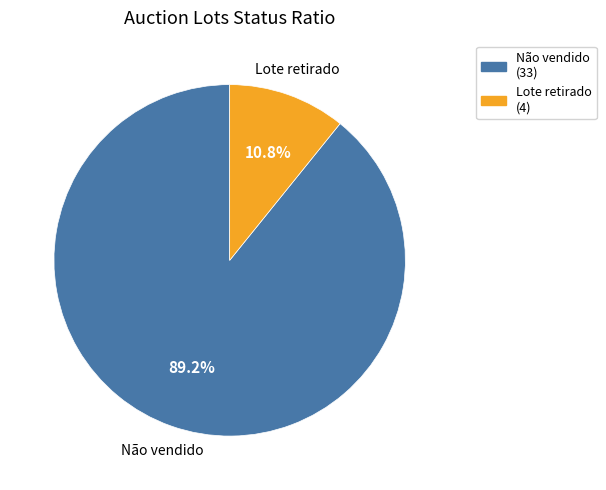

To the nearest percent, what is the average slice percentage?

50%